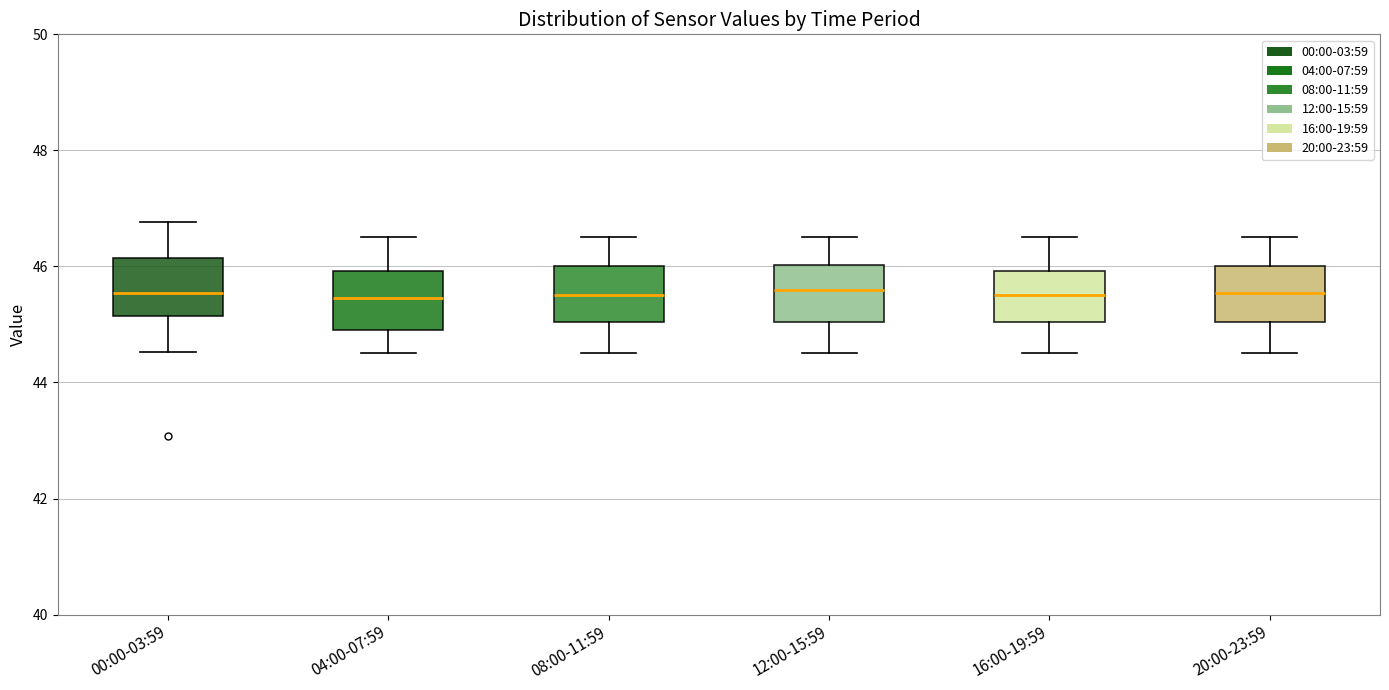

Reading left to right, read every box against the y-axis: the position of its median line, the range the box covers, and the ends of its whiskers. The values are not printed on the chart, so give them approximately, as read against the axis.

00:00-03:59: median 45.6, box 45.2 to 46.2, whiskers 44.6 to 46.8
04:00-07:59: median 45.4, box 45.0 to 46.0, whiskers 44.6 to 46.6
08:00-11:59: median 45.6, box 45.0 to 46.0, whiskers 44.6 to 46.6
12:00-15:59: median 45.6, box 45.0 to 46.0, whiskers 44.6 to 46.6
16:00-19:59: median 45.6, box 45.0 to 46.0, whiskers 44.6 to 46.6
20:00-23:59: median 45.6, box 45.0 to 46.0, whiskers 44.6 to 46.6